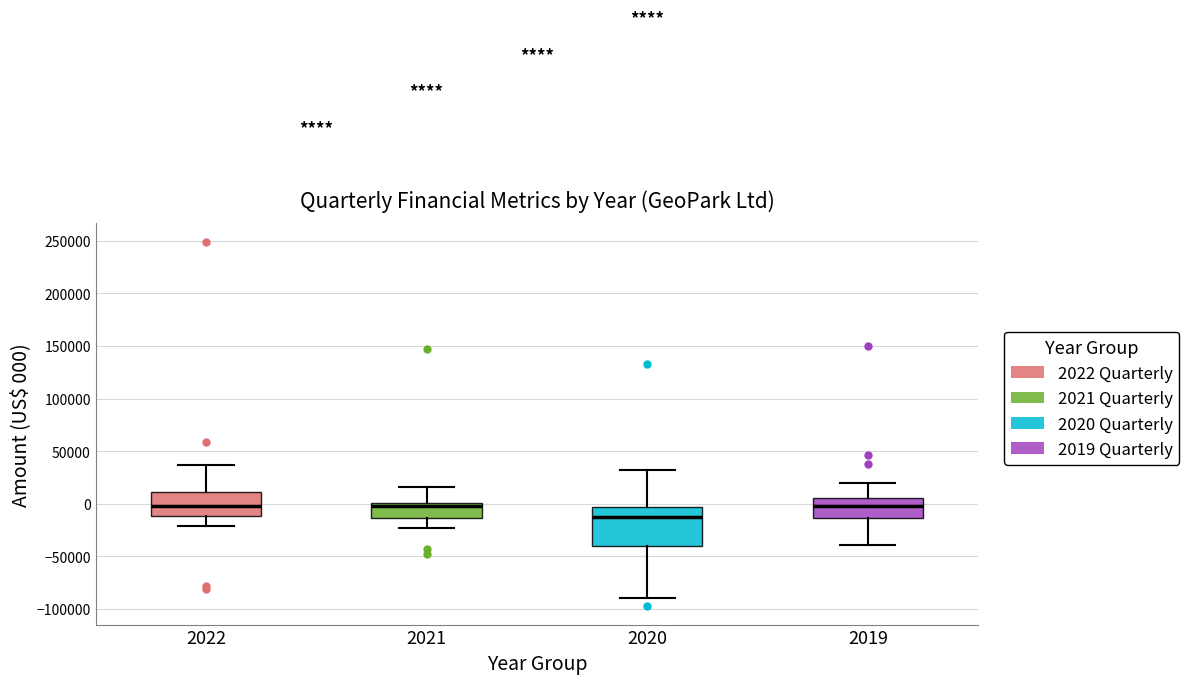

Reading left to right, read every box against the y-axis: the position of its median line, the range the box covers, and the ends of its whiskers. The values are not printed on the chart, so give them approximately, as read against the axis.

2022: median 0, box -10000 to 10000, whiskers -20000 to 35000
2021: median 0 (just below the box's upper edge), box -15000 to 0, whiskers -25000 to 15000
2020: median -15000, box -40000 to -5000, whiskers -90000 to 30000
2019: median 0, box -15000 to 5000, whiskers -40000 to 20000